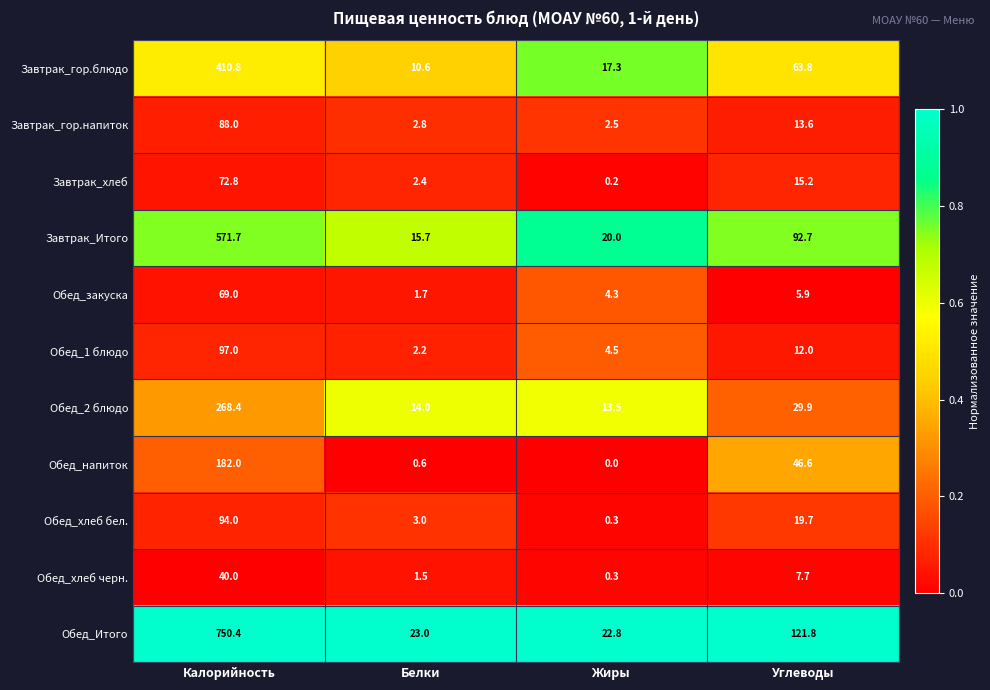

Is it true that Завтрак_гор.напиток equals 1.0 at Жиры?

False